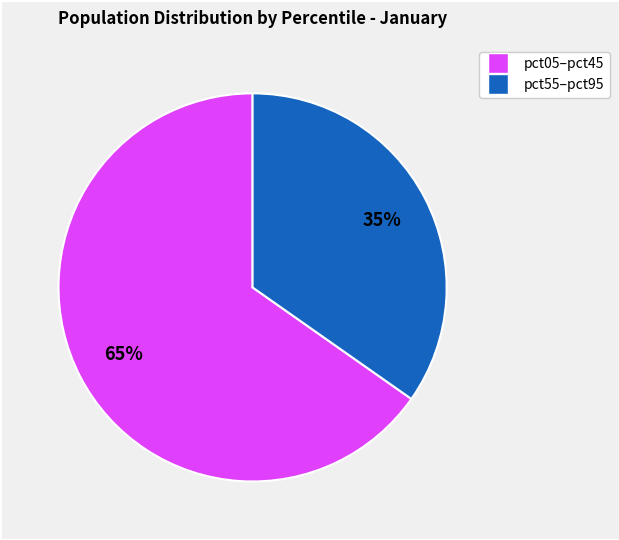

To the nearest percent, what is the average slice percentage?

50%